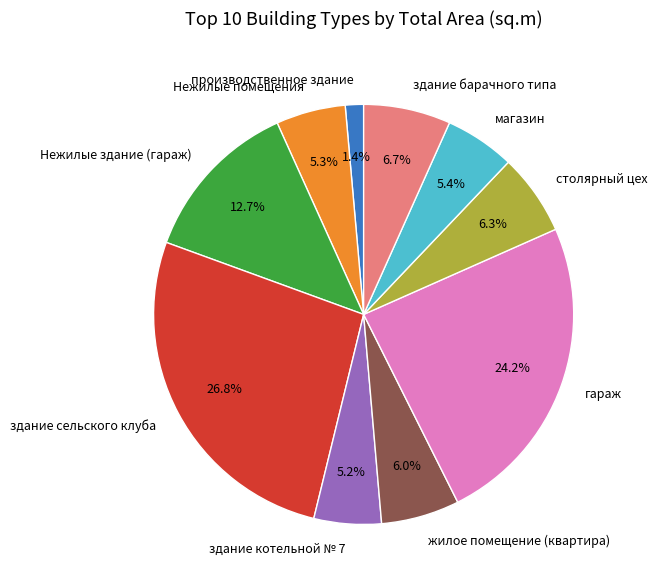

Between здание сельского клуба and здание барачного типа, which is larger?

здание сельского клуба